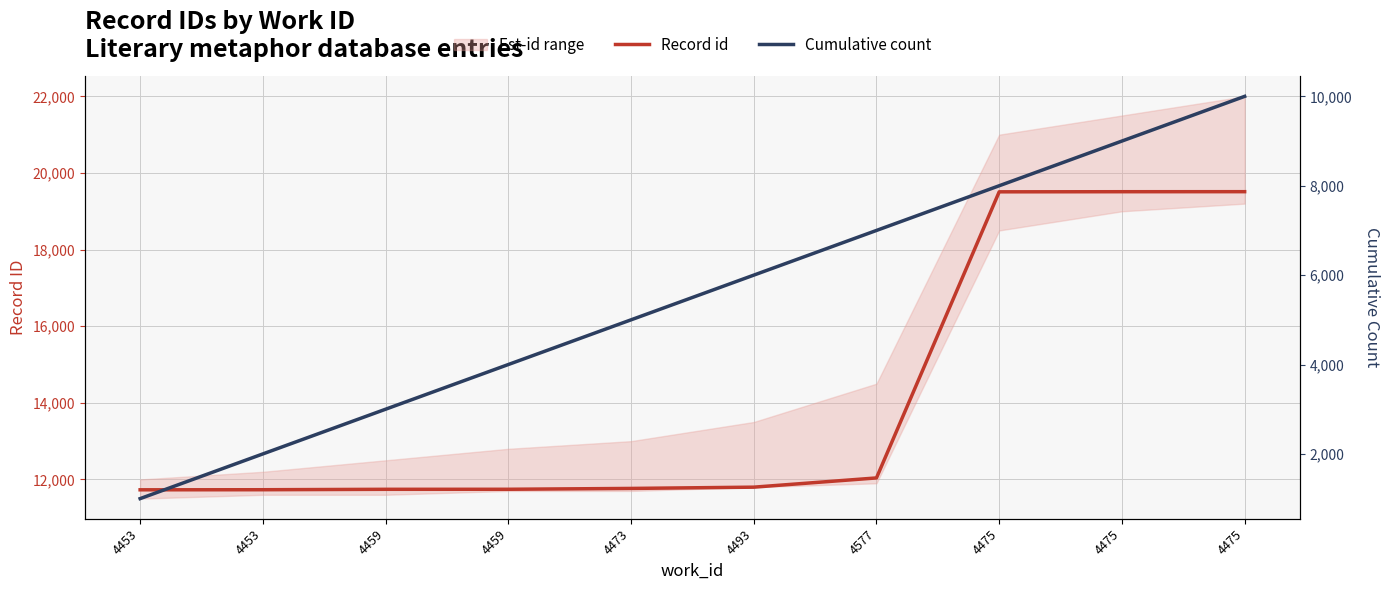

What is the total value across all series at 4577?

19040